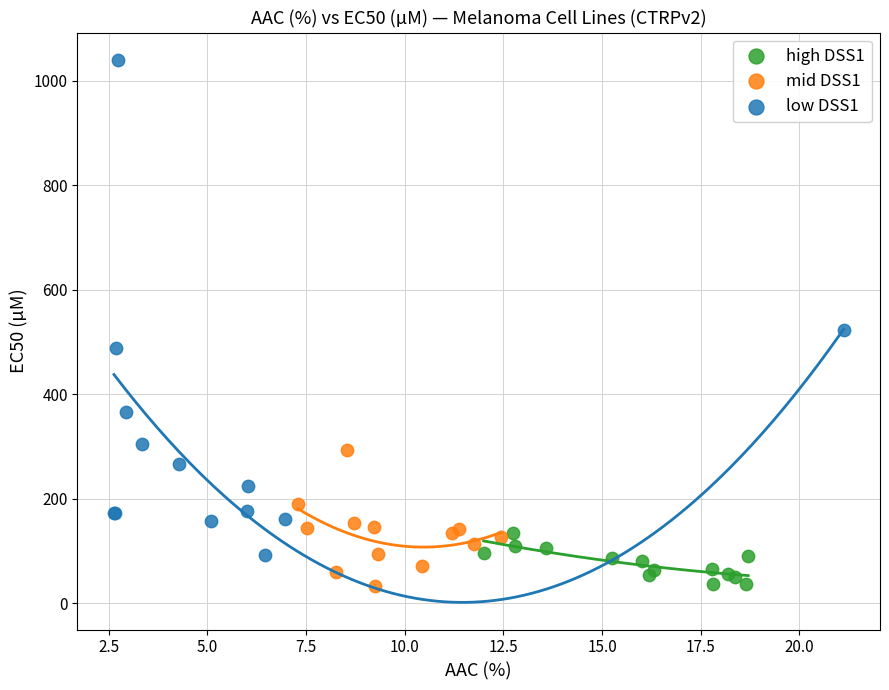

Which series has the largest Y range (max minus min)?

low DSS1